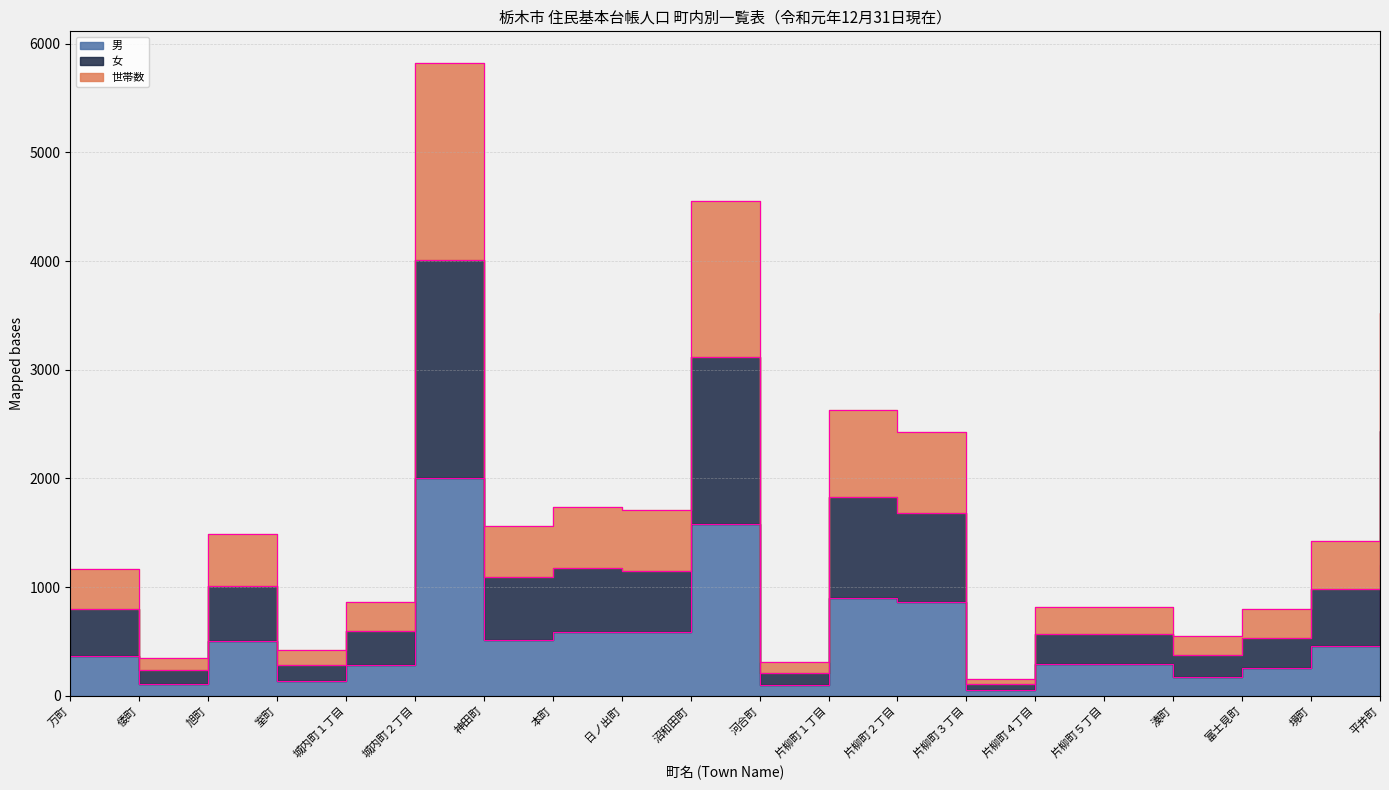

What is the sum of all 男 values?

11254